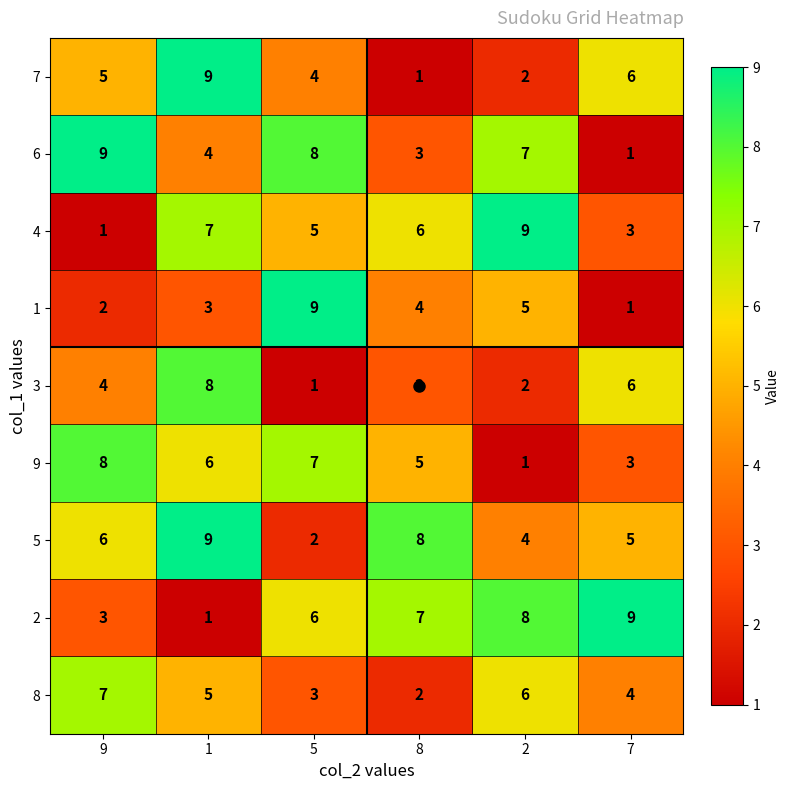

What is the sum of all 4 values?

31